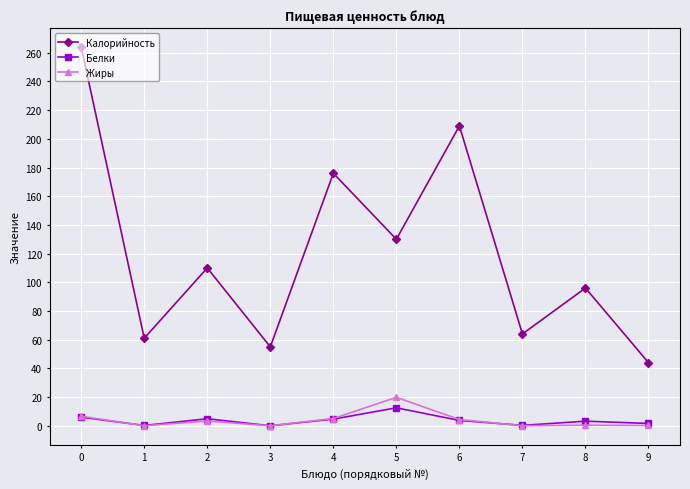

The Белки series shows 3.7 at 6. True or false?

True